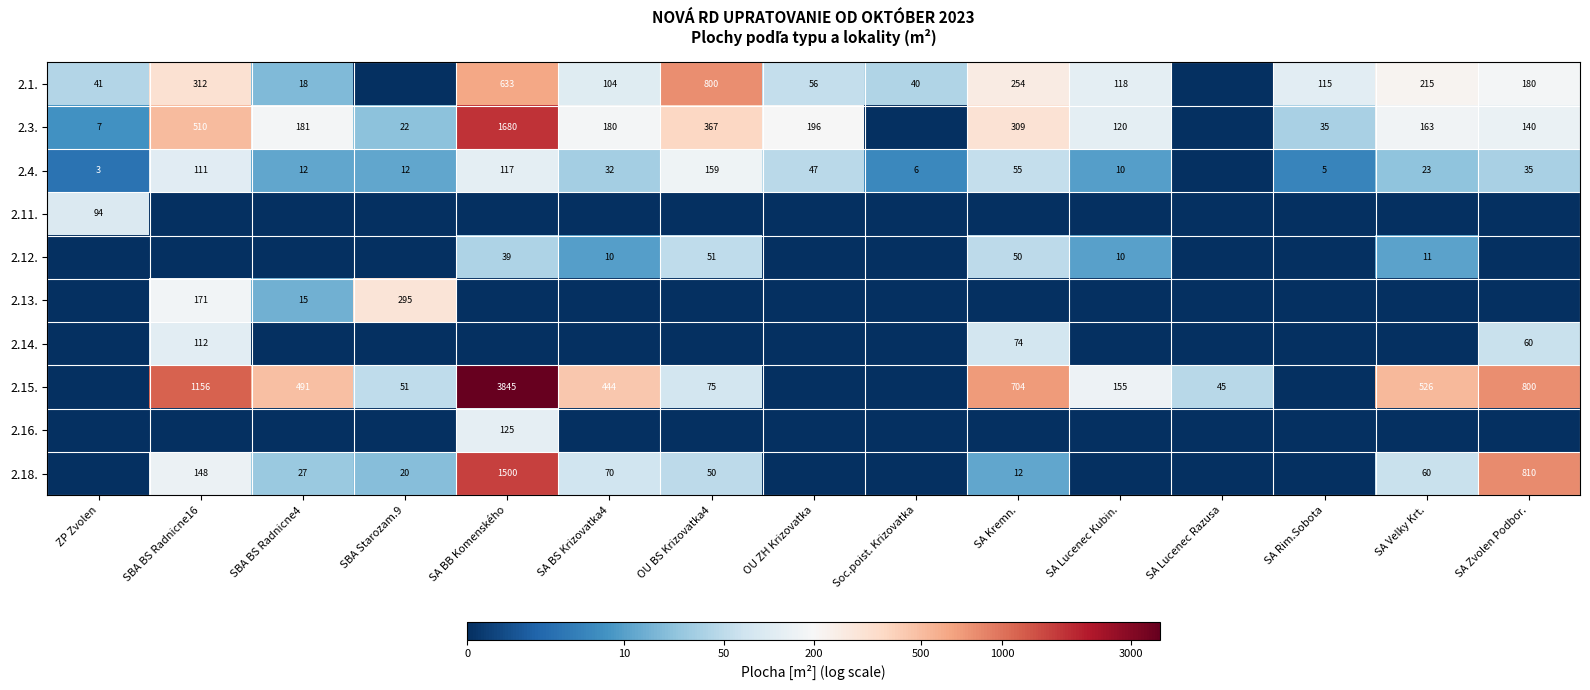

What is the difference between the 2.15. values at SBA Starozam.9 and SA BS Krizovatka4?

393